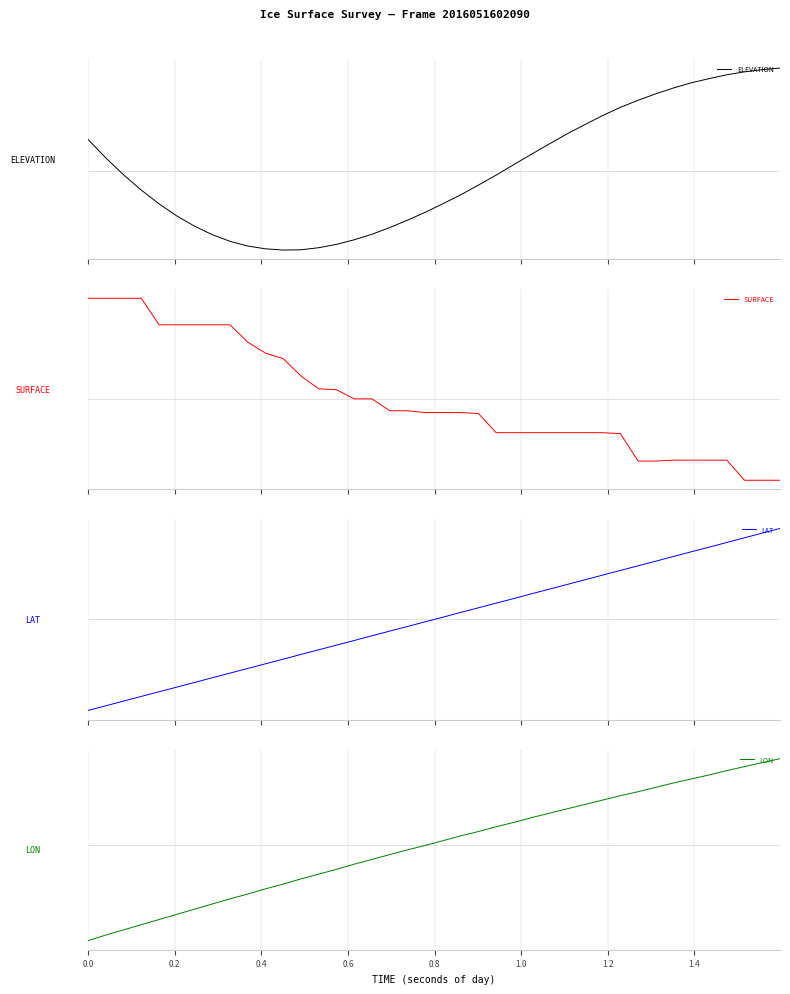

How many values in LON are above zero?

20